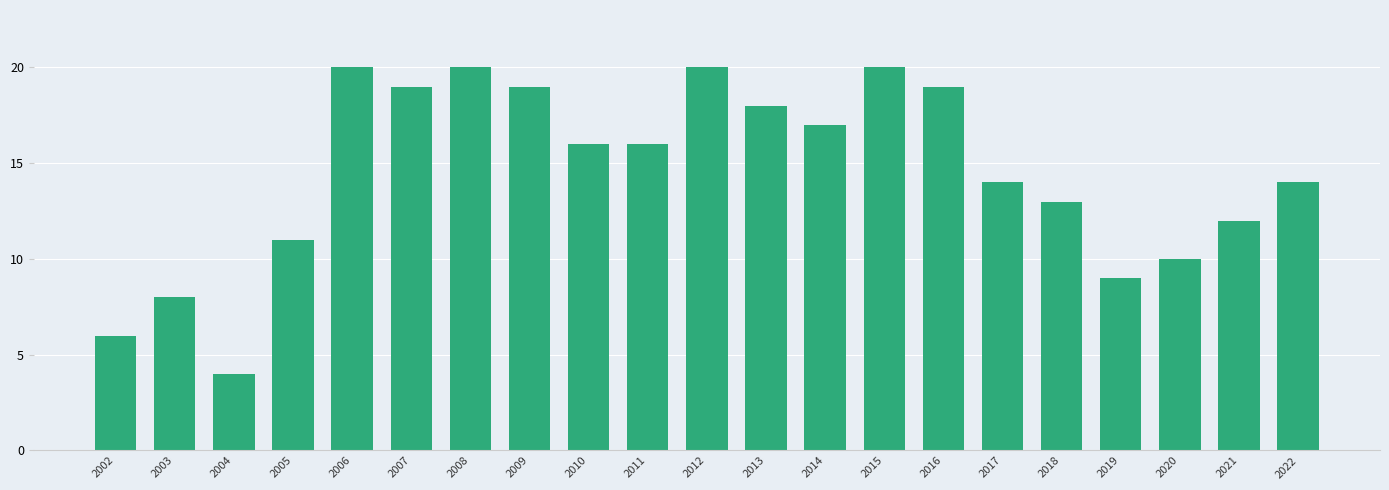

Where does the data first go above 16?

2006